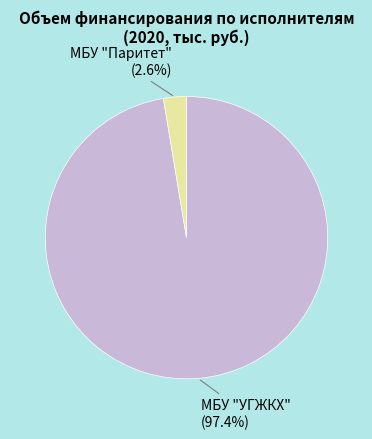

Is there a majority slice in this chart?

Yes